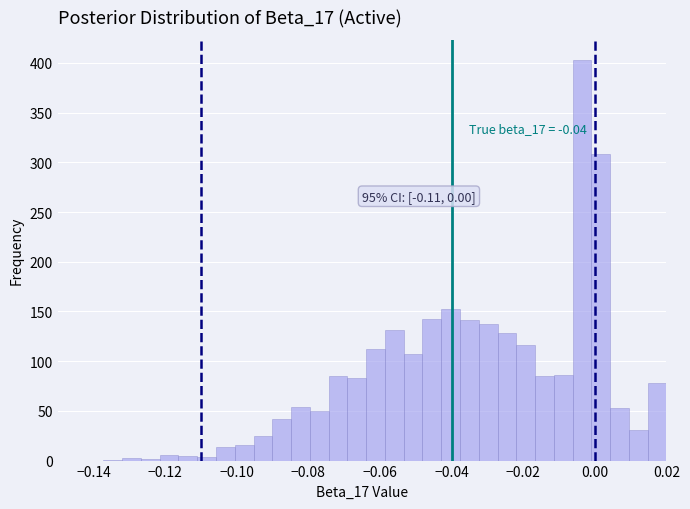

Around what value on the x-axis is the tallest bar? Give the approximate position of its centre, as read against the axis.

-0.004